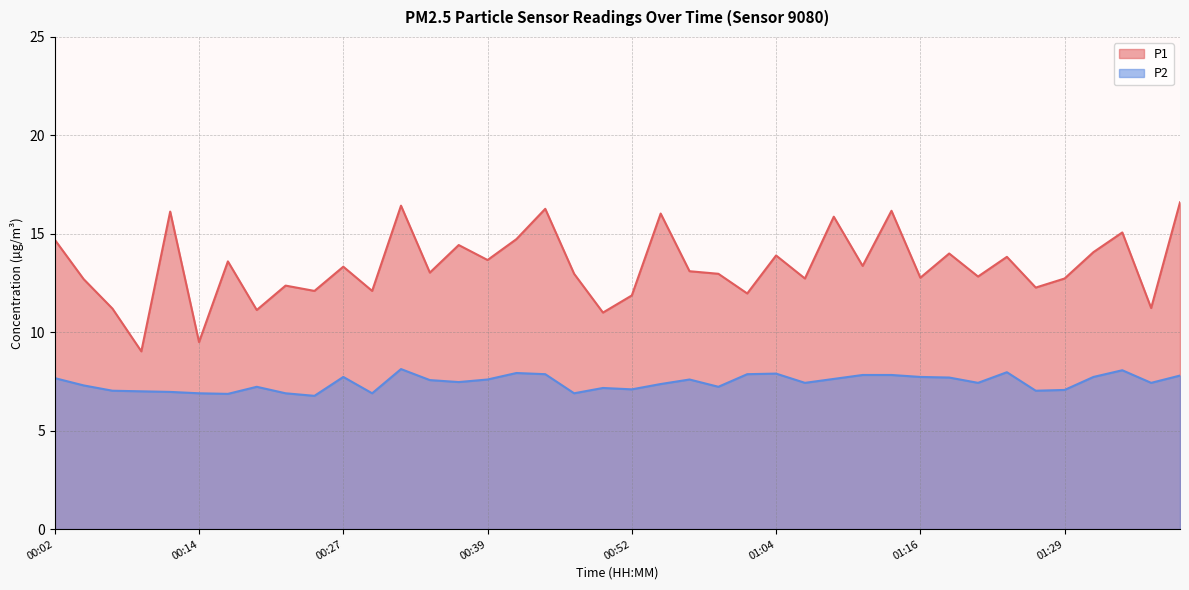

Reading left to right, what are all the values shown in this chart?

P1: 14.7	12.7	11.2	9.0	16.1	9.5	13.6	11.1	12.4	12.1	13.3	12.1	16.4	13.0	14.4	13.7	14.7	16.3	13.0	11.0	11.9	16.0	13.1	13.0	12.0	13.9	12.7	15.9	13.4	16.2	12.8	14.0	12.8	13.8	12.3	12.7	14.1	15.1	11.2	16.6
P2: 7.7	7.3	7.0	7.0	7.0	6.9	6.9	7.2	6.9	6.8	7.7	6.9	8.1	7.6	7.5	7.6	7.9	7.9	6.9	7.2	7.1	7.4	7.6	7.2	7.9	7.9	7.4	7.6	7.8	7.8	7.7	7.7	7.4	8.0	7.0	7.1	7.7	8.1	7.4	7.8